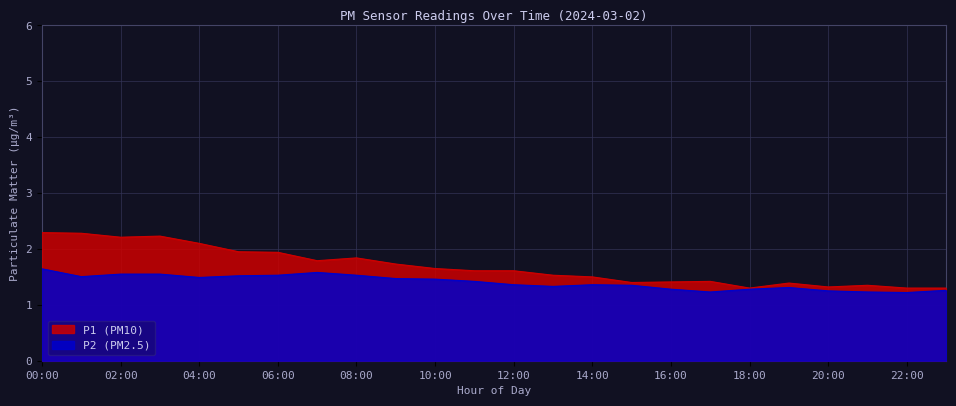

What is the label of the 21st point from the left?

20:00